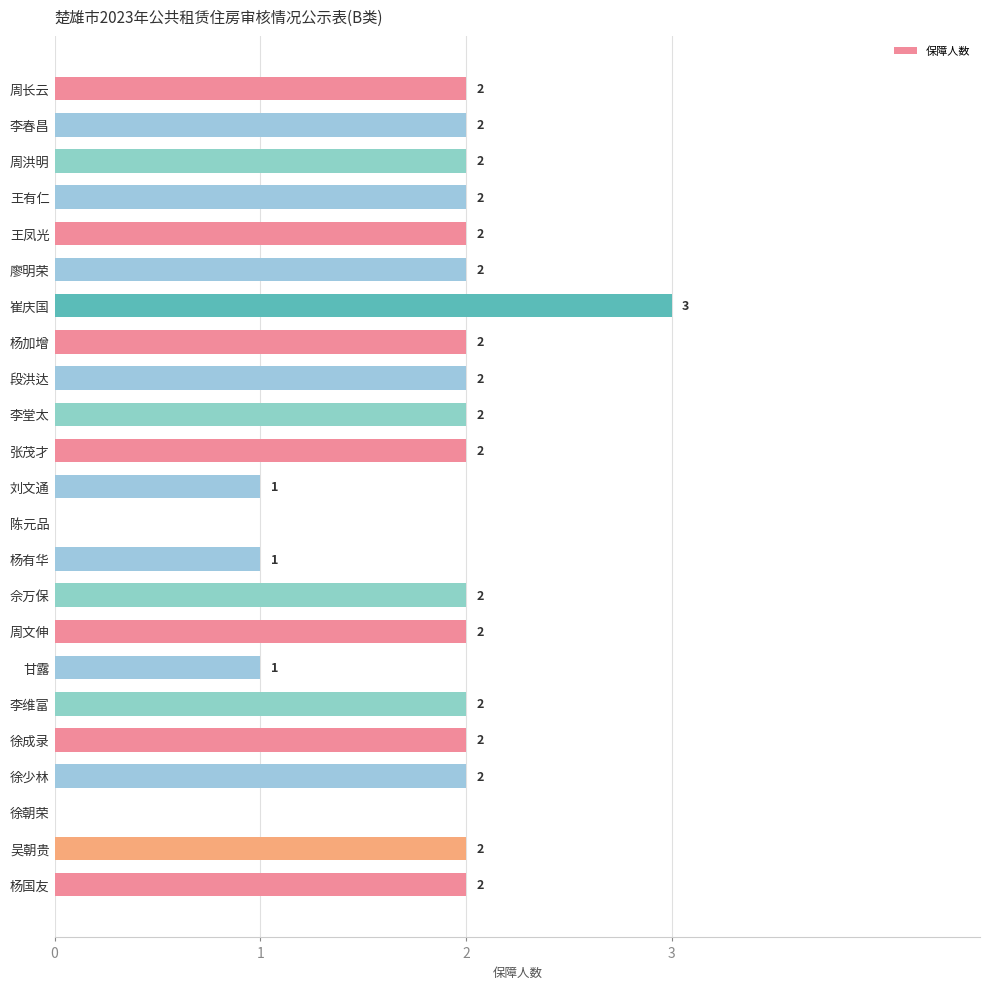

What is the sum of the values at 崔庆国 and 李维富?

5